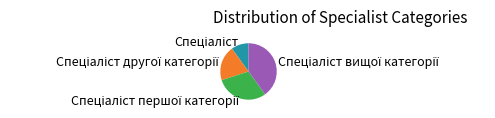

Is there a majority slice in this chart?

No